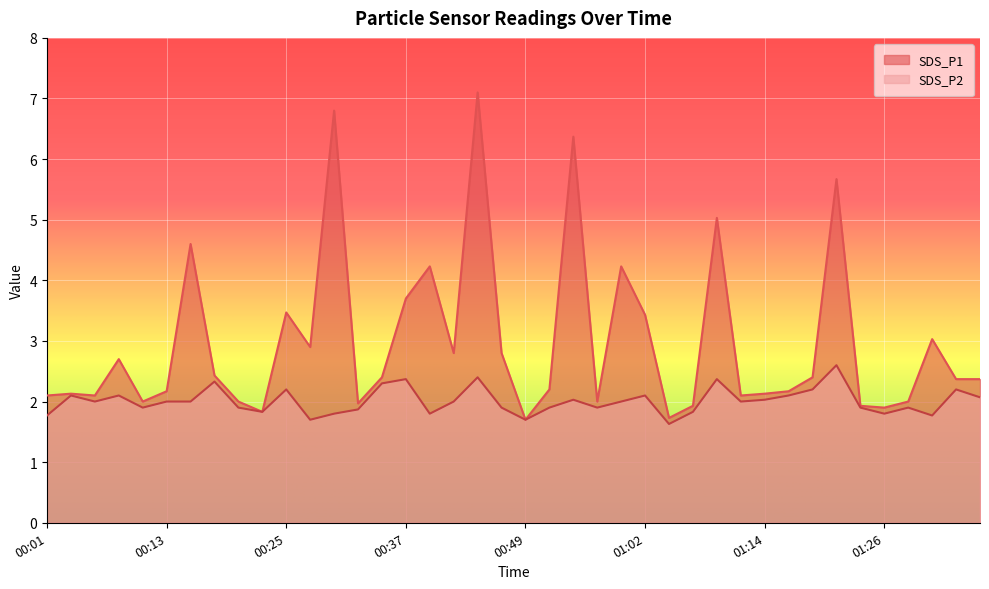

Which series has the widest spread of values?

SDS_P1